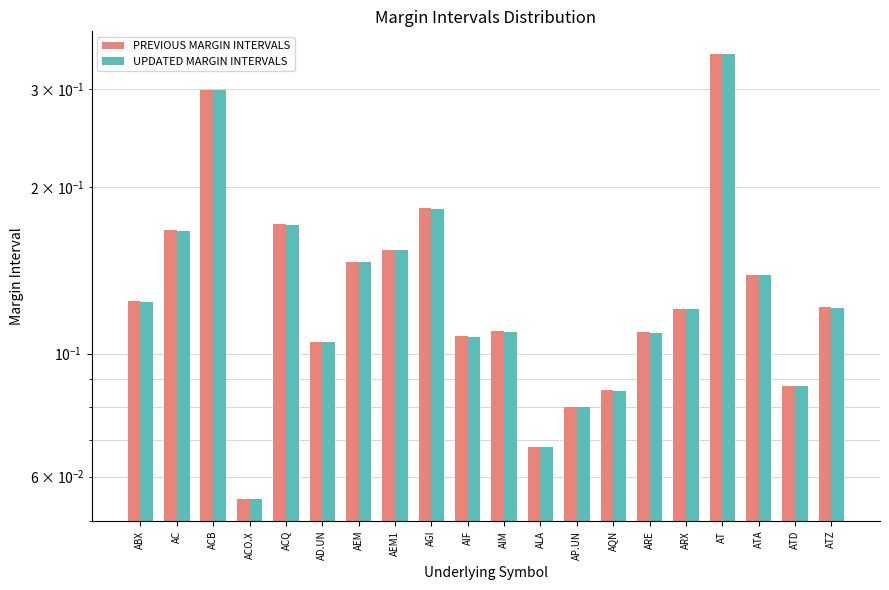

Which has a higher value, ACQ or AEM1?

ACQ